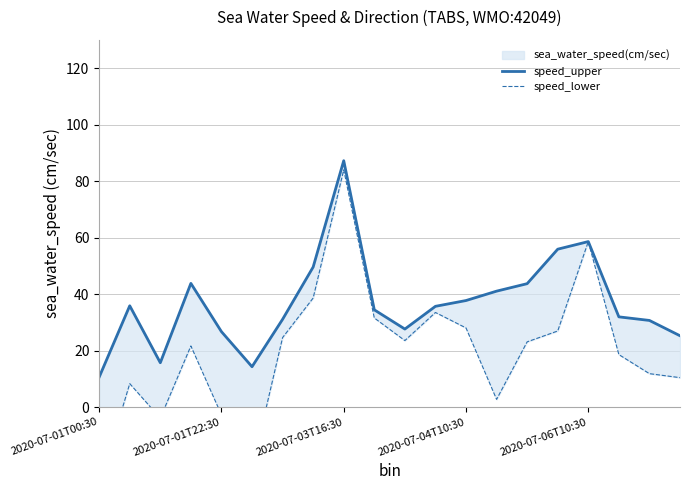

At how many categories does at least one series exceed 79?

1